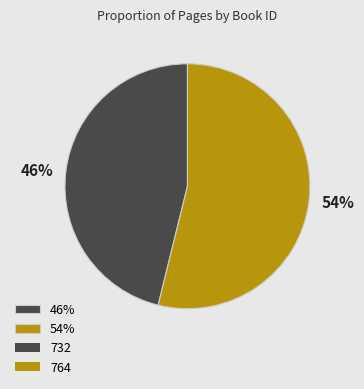

Is it true that 54% is 45% of the pie?

False